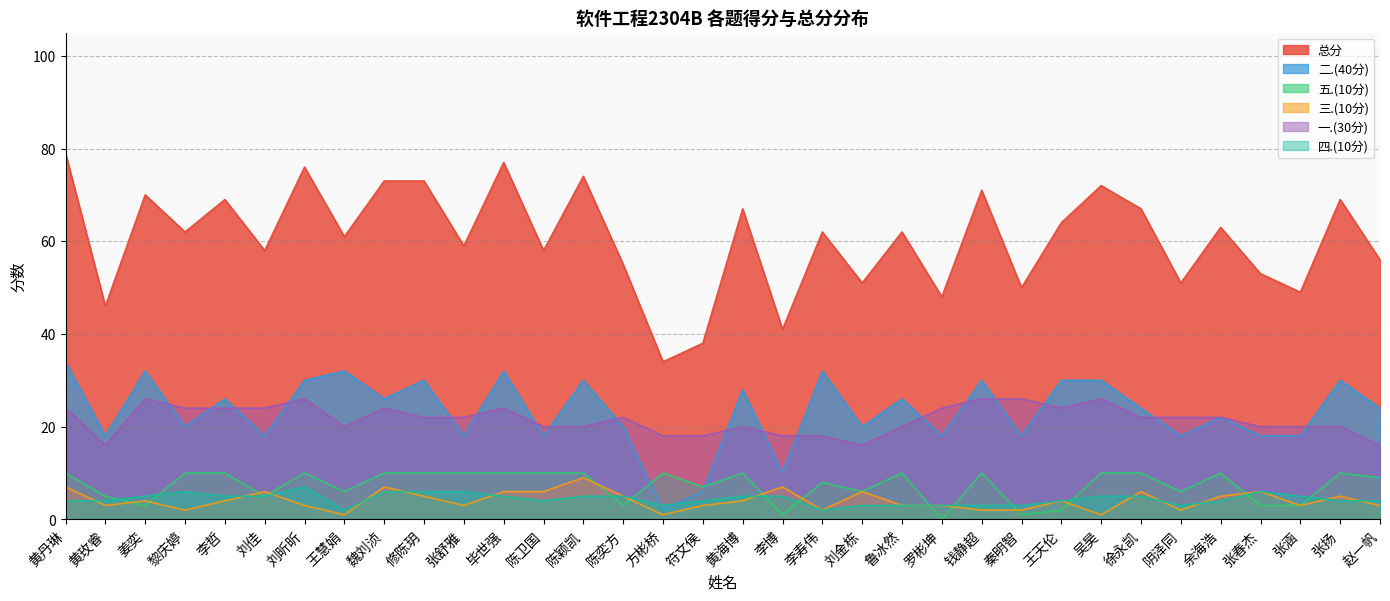

Reading right to left, transcribe all the data shown in this chart.

一.(30分): 赵一帆=16	张扬=20	张涵=20	张春杰=20	余海浩=22	阴泽同=22	徐永凯=22	吴昊=26	王天伦=24	秦明智=26	钱静超=26	罗彬坤=24	鲁冰然=20	刘金栋=16	李寿伟=18	李博=18	黄海博=20	符文侯=18	方彬桥=18	陈奕方=22	陈颖凯=20	陈卫国=20	毕世强=24	张舒雅=22	修陈玥=22	魏刘浈=24	王慧娟=20	刘昕昕=26	刘佳=24	李哲=24	黎庆婷=24	姜奕=26	黄玫睿=16	黄丹琳=24
二.(40分): 赵一帆=24	张扬=30	张涵=18	张春杰=18	余海浩=22	阴泽同=18	徐永凯=24	吴昊=30	王天伦=30	秦明智=18	钱静超=30	罗彬坤=18	鲁冰然=26	刘金栋=20	李寿伟=32	李博=10	黄海博=28	符文侯=6	方彬桥=2	陈奕方=20	陈颖凯=30	陈卫国=18	毕世强=32	张舒雅=18	修陈玥=30	魏刘浈=26	王慧娟=32	刘昕昕=30	刘佳=18	李哲=26	黎庆婷=20	姜奕=32	黄玫睿=18	黄丹琳=34
三.(10分): 赵一帆=3	张扬=5	张涵=3	张春杰=6	余海浩=5	阴泽同=2	徐永凯=6	吴昊=1	王天伦=4	秦明智=2	钱静超=2	罗彬坤=3	鲁冰然=3	刘金栋=6	李寿伟=2	李博=7	黄海博=4	符文侯=3	方彬桥=1	陈奕方=5	陈颖凯=9	陈卫国=6	毕世强=6	张舒雅=3	修陈玥=5	魏刘浈=7	王慧娟=1	刘昕昕=3	刘佳=6	李哲=4	黎庆婷=2	姜奕=4	黄玫睿=3	黄丹琳=7
四.(10分): 赵一帆=4	张扬=4	张涵=5	张春杰=6	余海浩=4	阴泽同=3	徐永凯=5	吴昊=5	王天伦=4	秦明智=3	钱静超=3	罗彬坤=3	鲁冰然=3	刘金栋=3	李寿伟=2	李博=5	黄海博=5	符文侯=4	方彬桥=3	陈奕方=5	陈颖凯=5	陈卫国=4	毕世强=5	张舒雅=6	修陈玥=6	魏刘浈=6	王慧娟=2	刘昕昕=7	刘佳=5	李哲=5	黎庆婷=6	姜奕=5	黄玫睿=4	黄丹琳=4
五.(10分): 赵一帆=9	张扬=10	张涵=3	张春杰=3	余海浩=10	阴泽同=6	徐永凯=10	吴昊=10	王天伦=2	秦明智=1	钱静超=10	罗彬坤=0	鲁冰然=10	刘金栋=6	李寿伟=8	李博=1	黄海博=10	符文侯=7	方彬桥=10	陈奕方=3	陈颖凯=10	陈卫国=10	毕世强=10	张舒雅=10	修陈玥=10	魏刘浈=10	王慧娟=6	刘昕昕=10	刘佳=5	李哲=10	黎庆婷=10	姜奕=3	黄玫睿=5	黄丹琳=10
总分: 赵一帆=56	张扬=69	张涵=49	张春杰=53	余海浩=63	阴泽同=51	徐永凯=67	吴昊=72	王天伦=64	秦明智=50	钱静超=71	罗彬坤=48	鲁冰然=62	刘金栋=51	李寿伟=62	李博=41	黄海博=67	符文侯=38	方彬桥=34	陈奕方=55	陈颖凯=74	陈卫国=58	毕世强=77	张舒雅=59	修陈玥=73	魏刘浈=73	王慧娟=61	刘昕昕=76	刘佳=58	李哲=69	黎庆婷=62	姜奕=70	黄玫睿=46	黄丹琳=79